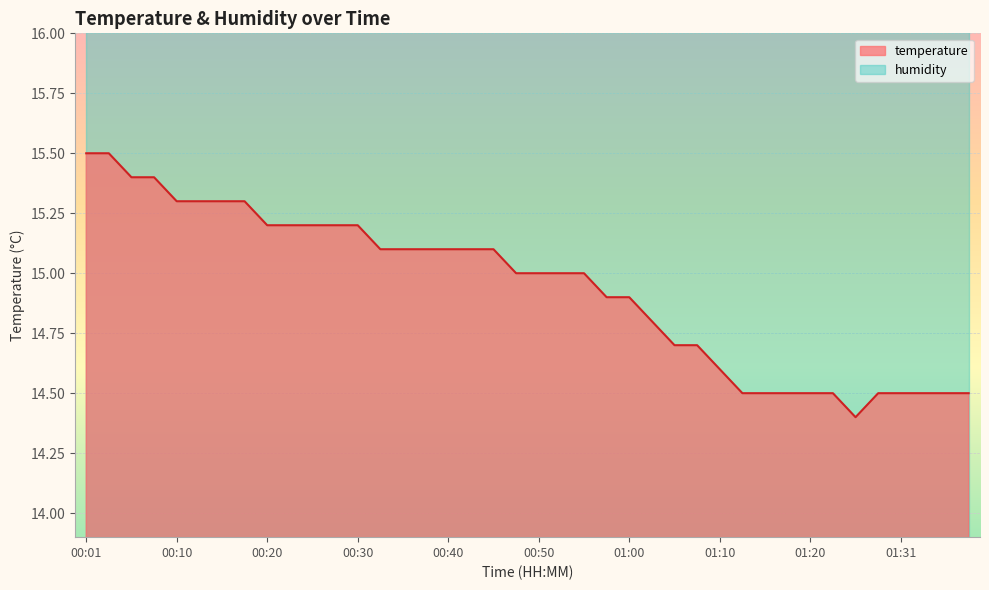

Where does the data first go above 15?

00:01